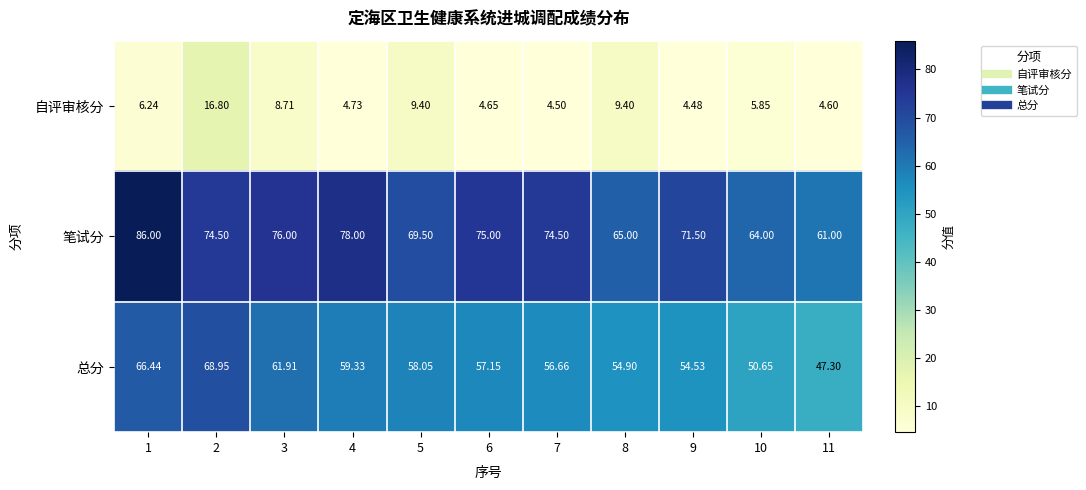

At which category is the sum across all series the highest?

2